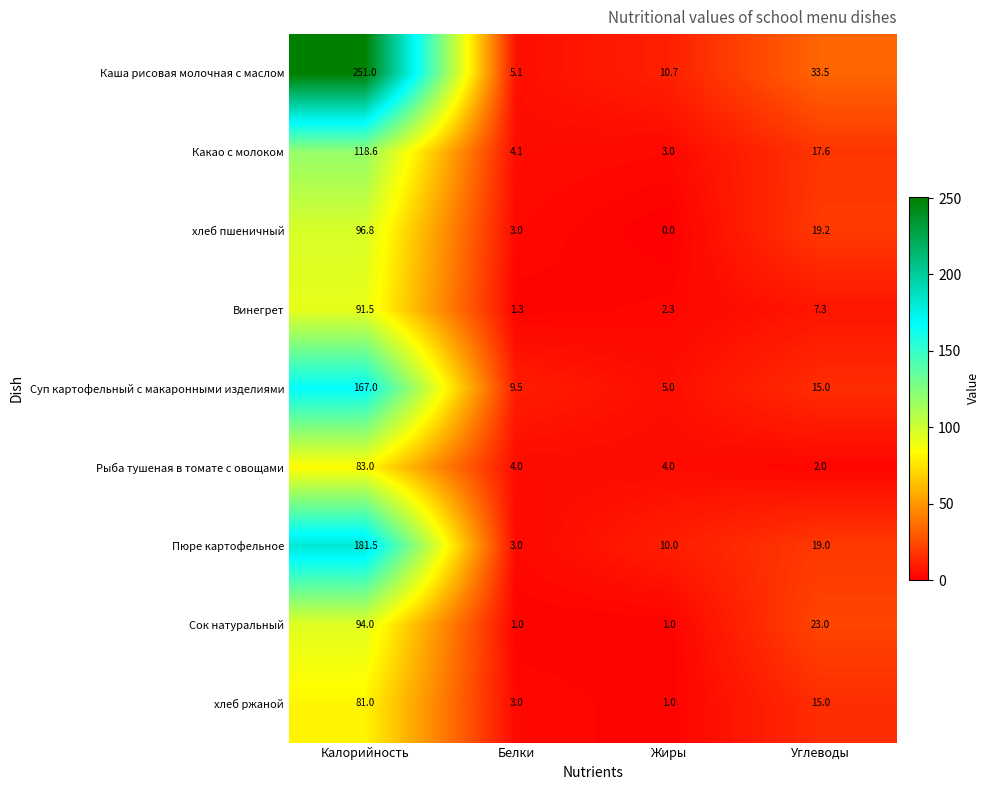

Is the value of Сок натуральный at Углеводы greater than the value of Винегрет at Жиры?

Yes